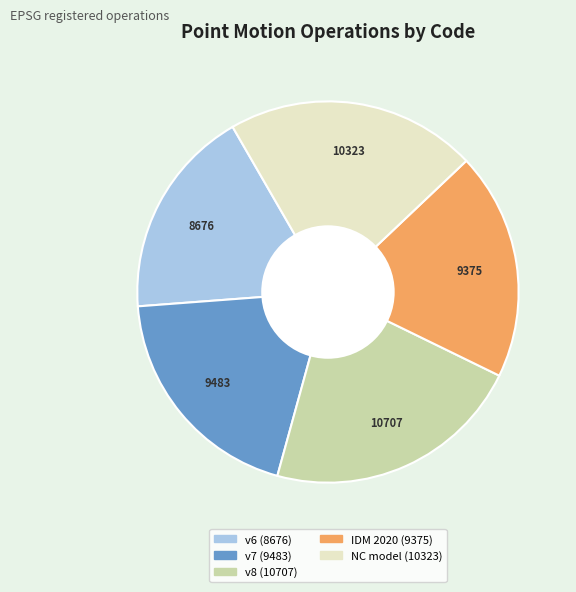

Is there a majority slice in this chart?

No